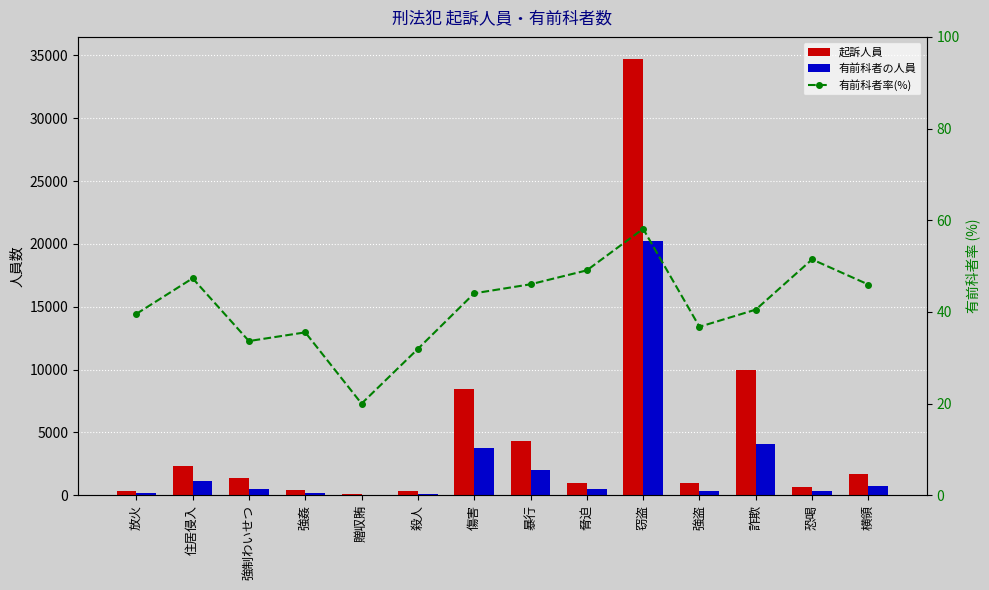

Rank the series by their maximum value, from lowest to highest.

有前科者率(%), 有前科者の人員, 起訴人員